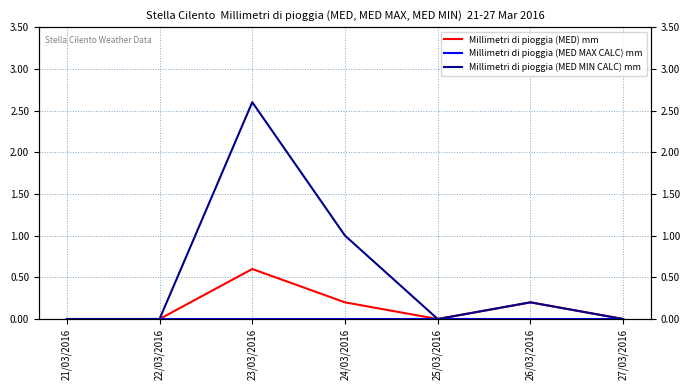

How many Millimetri di pioggia (MED) mm values are between 0 and 1?

7